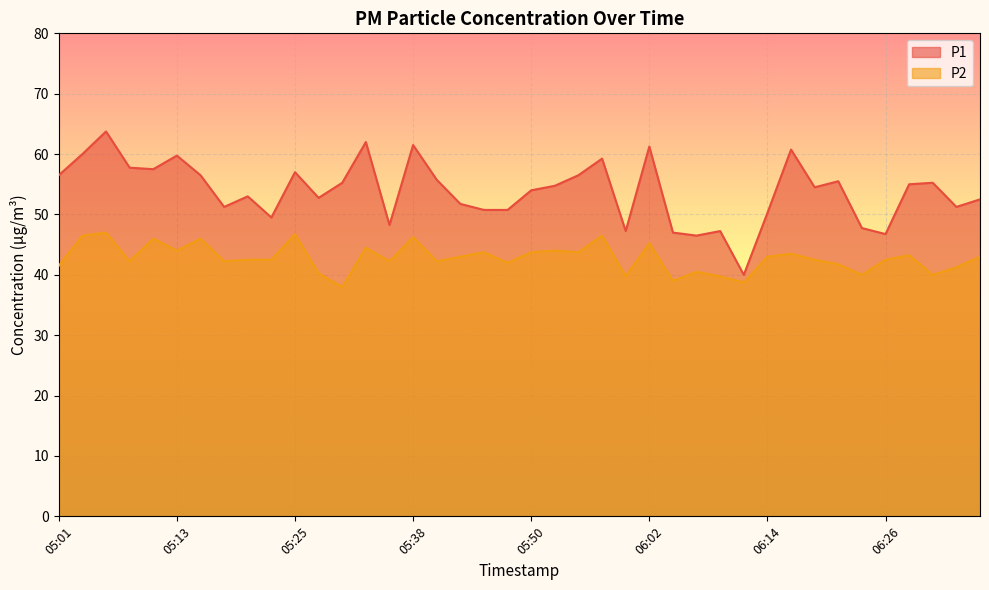

Rank the categories by P1 value from lowest to highest.

06:11, 06:07, 06:26, 06:04, 05:59, 06:09, 06:24, 05:35, 05:23, 06:14, 05:45, 05:47, 05:18, 06:33, 05:42, 06:36, 05:28, 05:20, 05:50, 06:19, 05:52, 06:28, 05:30, 06:31, 06:21, 05:40, 05:01, 05:16, 05:55, 05:25, 05:11, 05:08, 05:57, 05:13, 05:03, 06:16, 06:02, 05:38, 05:33, 05:06